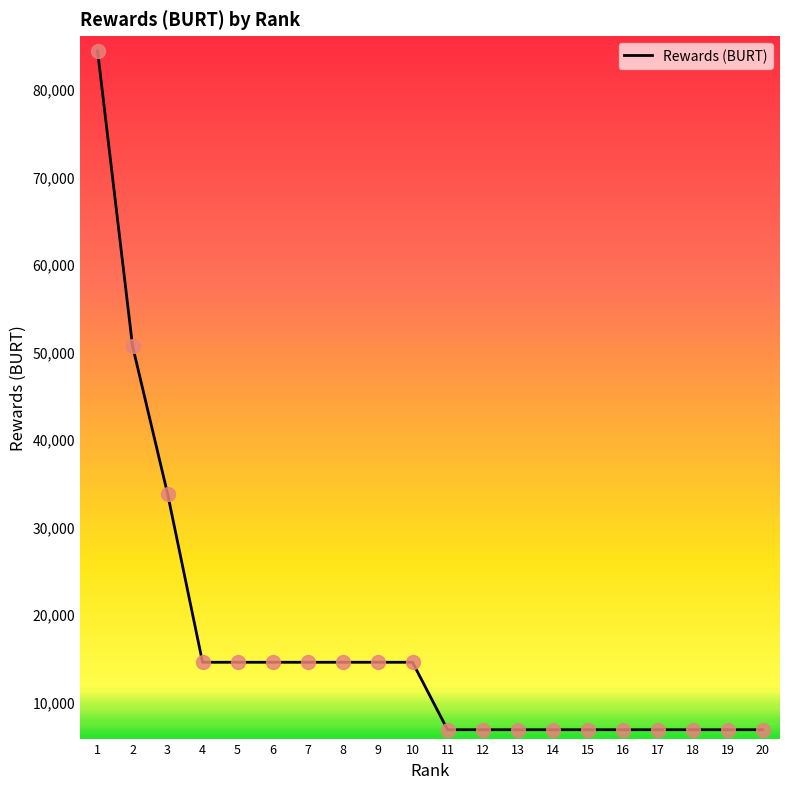

What is the change in value from 1 to 10?

-69911